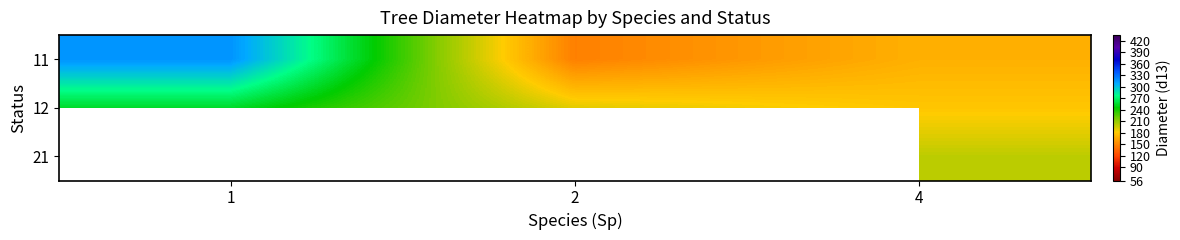

What is the average value of the 12 series?

208.3